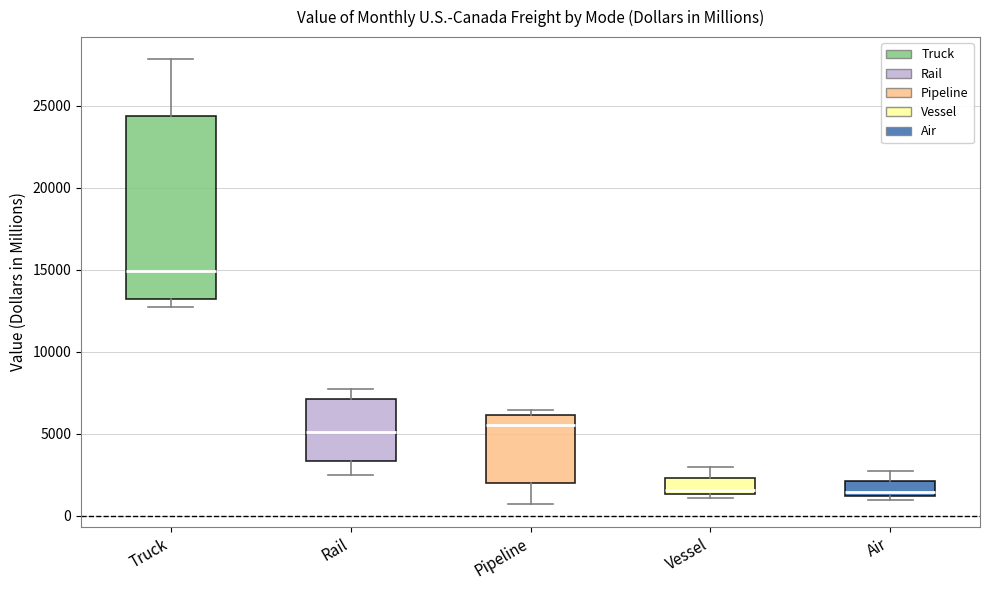

Reading left to right, read every box against the y-axis: the position of its median line, the range the box covers, and the ends of its whiskers. The values are not printed on the chart, so give them approximately, as read against the axis.

Truck: median 15000, box 13000 to 24500, whiskers 12500 to 28000
Rail: median 5000, box 3500 to 7000, whiskers 2500 to 7500
Pipeline: median 5500, box 2000 to 6000, whiskers 500 to 6500
Vessel: median 1500 (just above the box's lower edge), box 1500 to 2500, whiskers 1000 to 3000
Air: median 1500, box 1000 to 2000, whiskers 1000 (just below the box's lower edge) to 2500